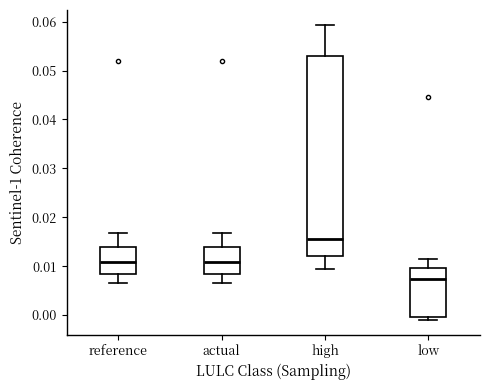

Reading left to right, read every box against the y-axis: the position of its median line, the range the box covers, and the ends of its whiskers. The values are not printed on the chart, so give them approximately, as read against the axis.

reference: median 0.011, box 0.008 to 0.014, whiskers 0.006 to 0.017
actual: median 0.011, box 0.008 to 0.014, whiskers 0.006 to 0.017
high: median 0.016, box 0.012 to 0.053, whiskers 0.009 to 0.059
low: median 0.007, box 0.000 to 0.010, whiskers -0.001 to 0.012